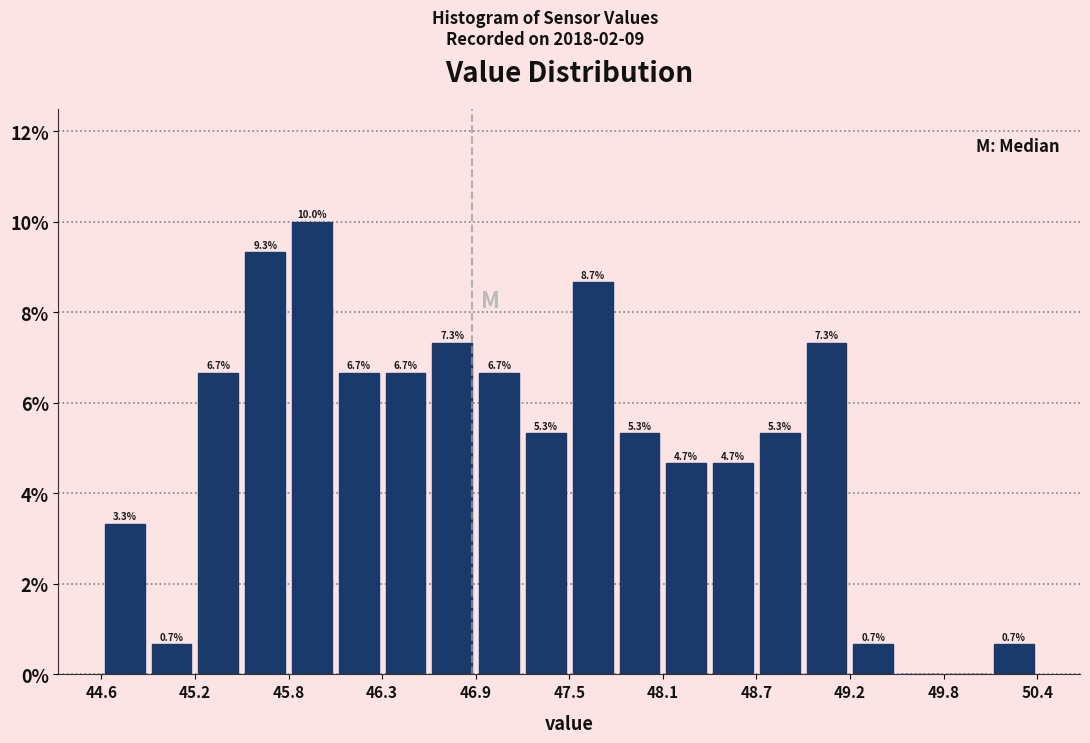

Around what value on the x-axis is the tallest bar? Give the approximate position of its centre, as read against the axis.

45.9